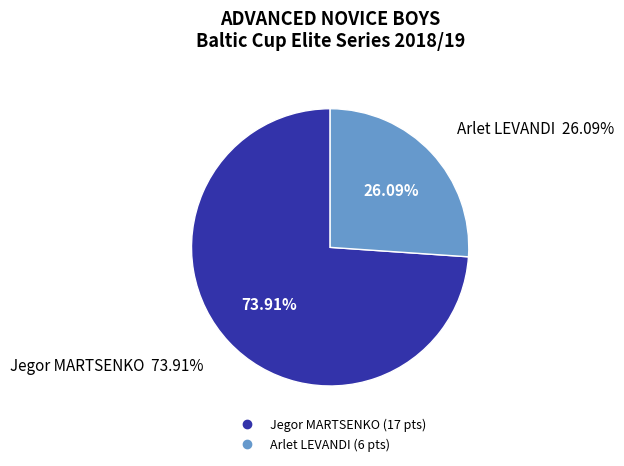

To the nearest percent, what percentage of the pie is Arlet LEVANDI?

26%